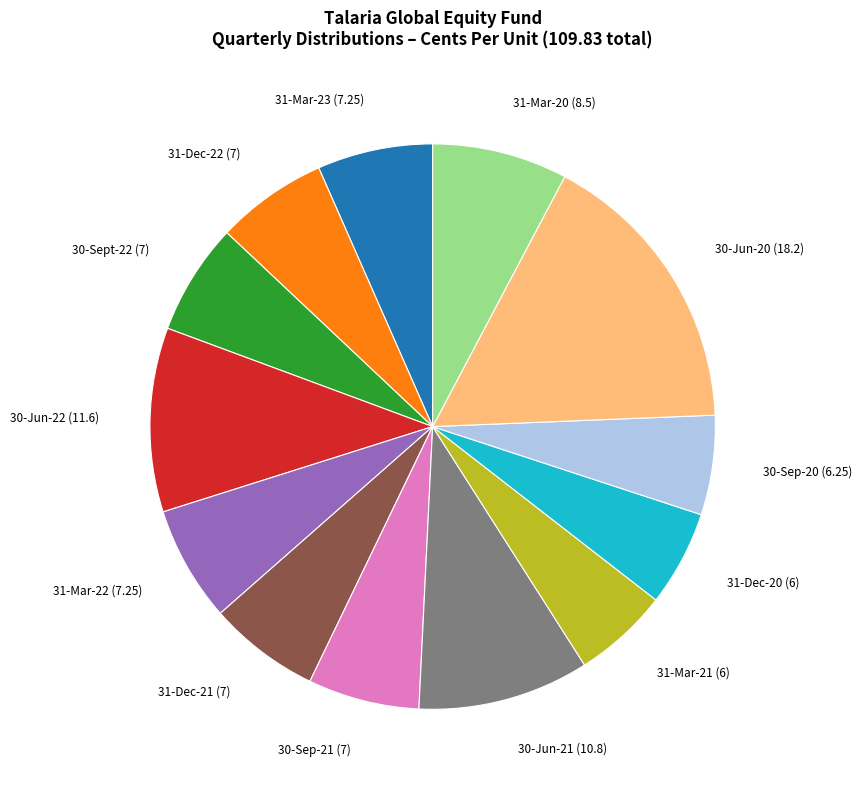

Is there any slice that represents more than half of the pie?

No